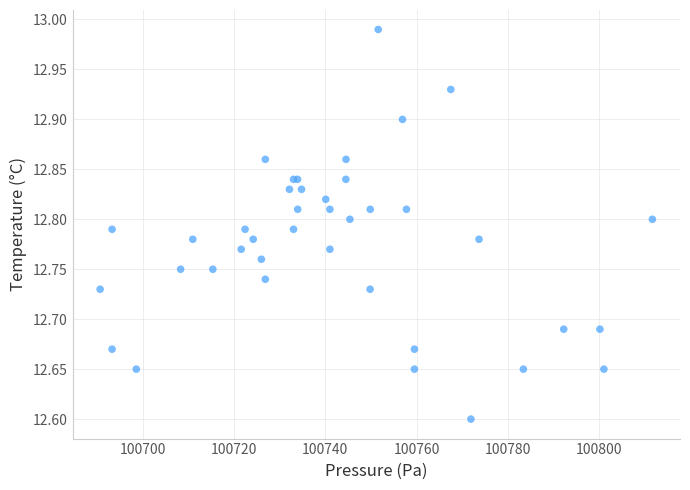

What Y value in the scatter plot is closest to 12?

12.6